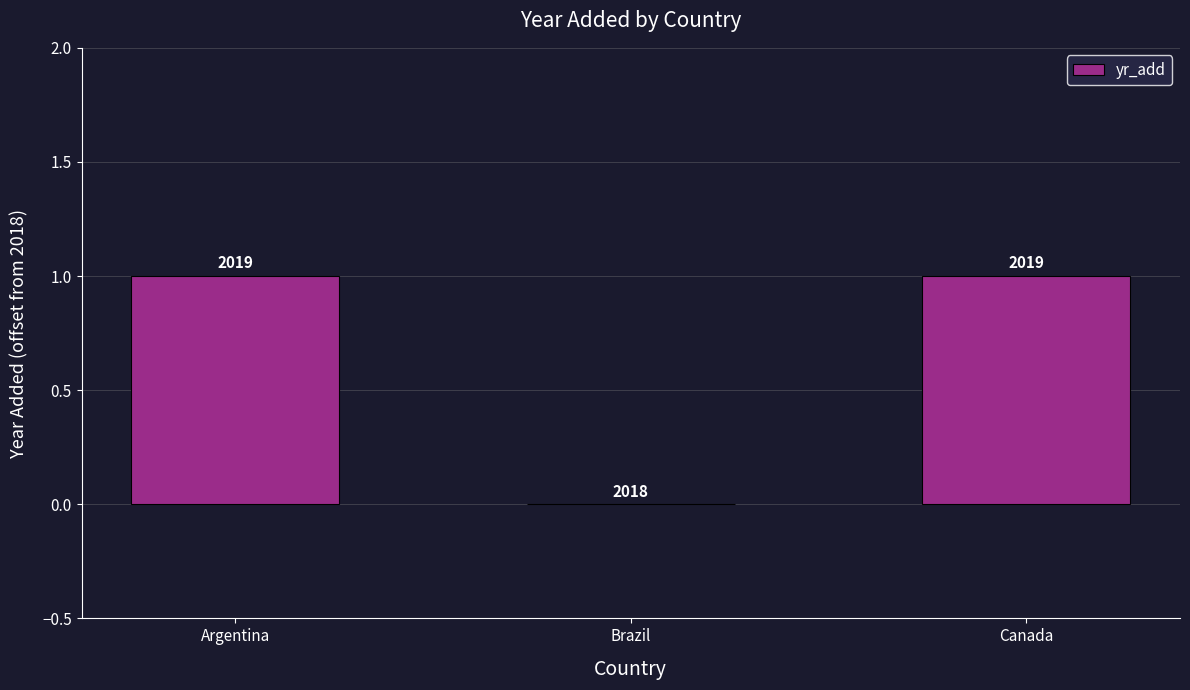

At which category does the chart reach its peak across all series?

Argentina